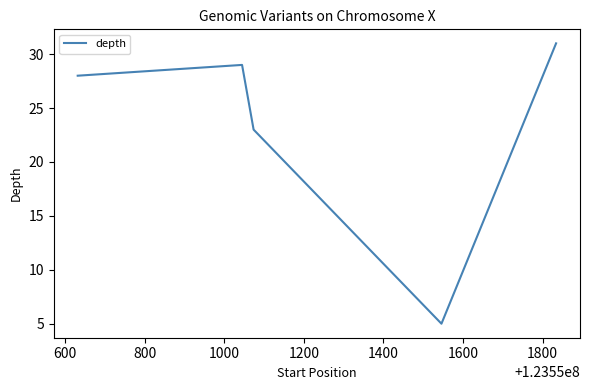

How many interior local valleys (lower than both neighbors) does the data have?

1